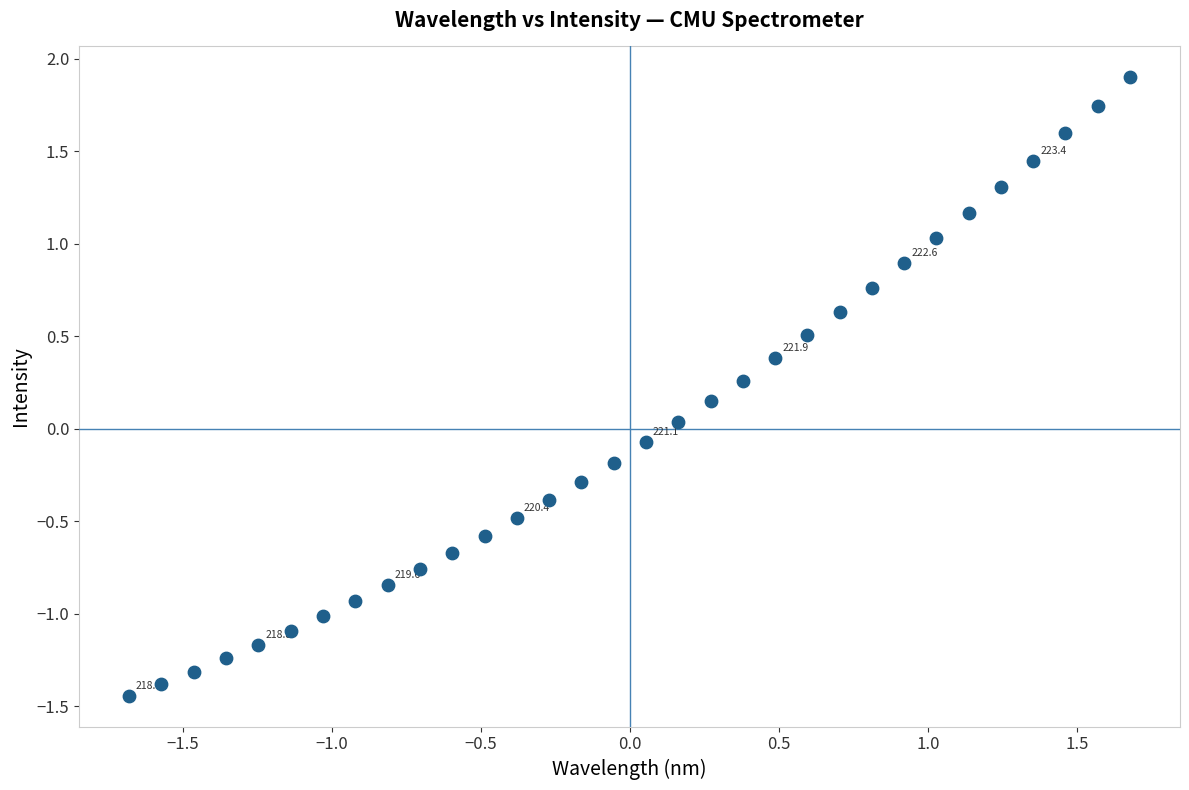

What is the range of Y values (max minus min)?

3.3